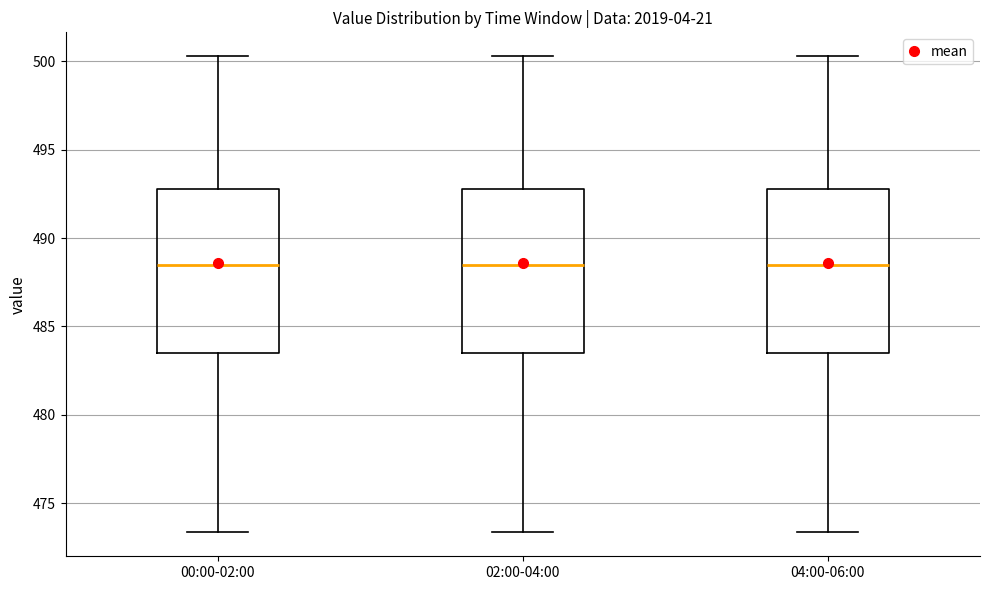

Reading left to right, transcribe this box plot: for each box, give where its median line is, the range the box spans, and where its two whiskers end, as read against the y-axis. The values are not printed on the chart, so give them approximately, as read against the axis.

00:00-02:00: median 488.5, box 483.5 to 493.0, whiskers 473.5 to 500.5
02:00-04:00: median 488.5, box 483.5 to 493.0, whiskers 473.5 to 500.5
04:00-06:00: median 488.5, box 483.5 to 493.0, whiskers 473.5 to 500.5